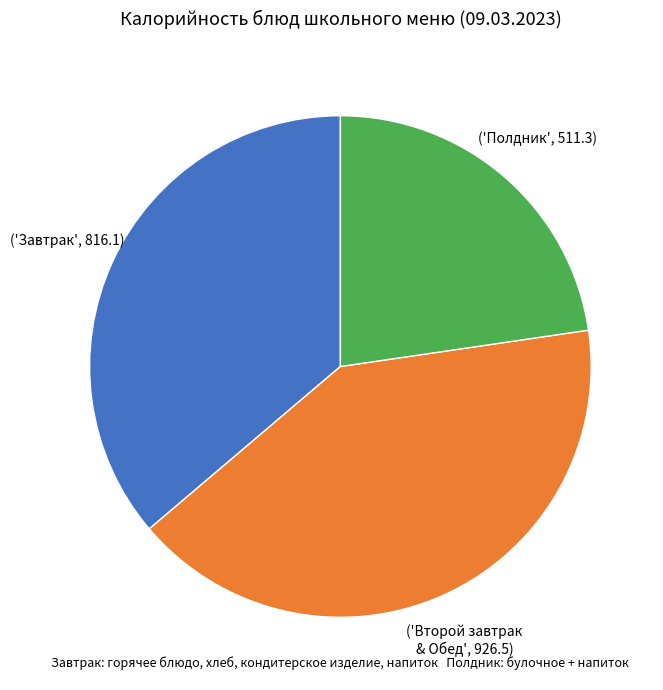

Is there any slice that represents more than half of the pie?

No